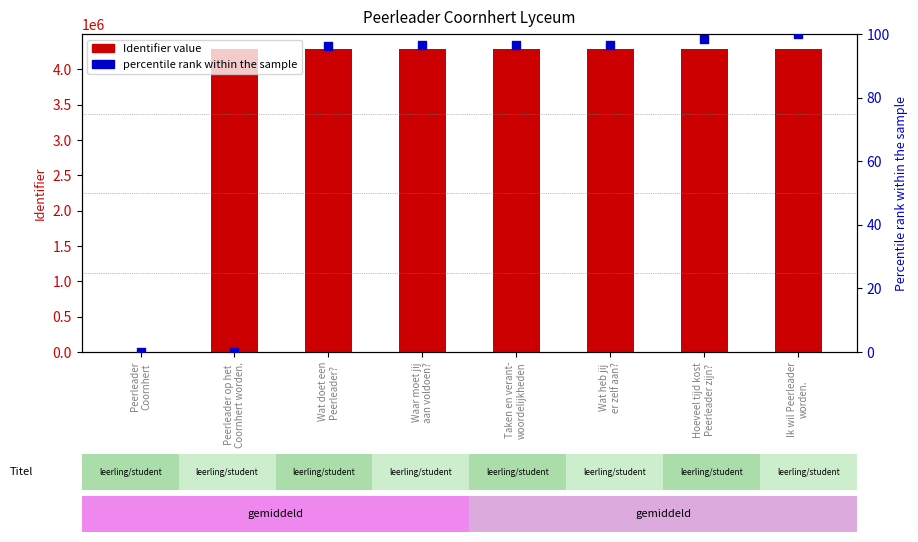

At which category is the sum across all series the highest?

Ik wil Peerleader
worden.